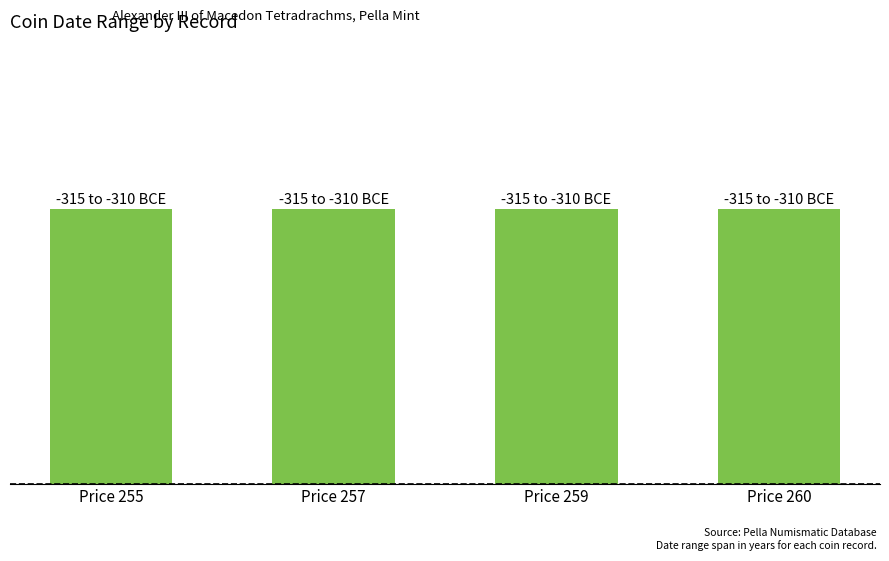

What is the spread (max minus min) of values at Price 259?

5